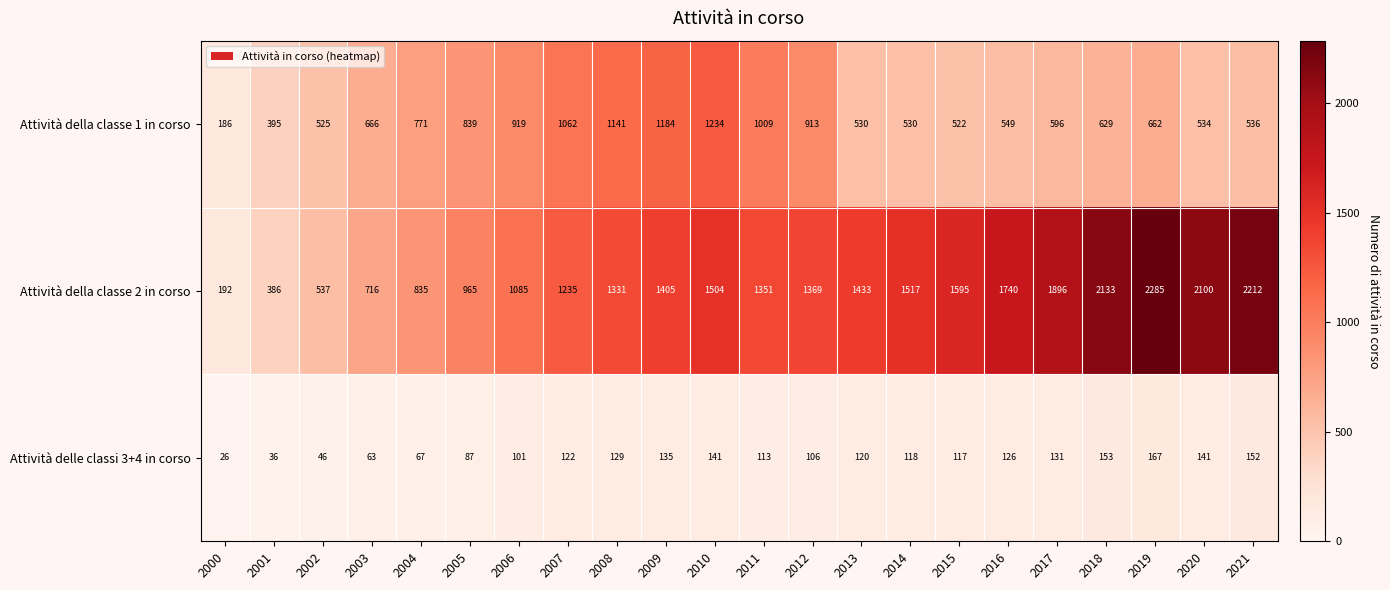

Which series has the largest total across all categories?

Attività della classe 2 in corso